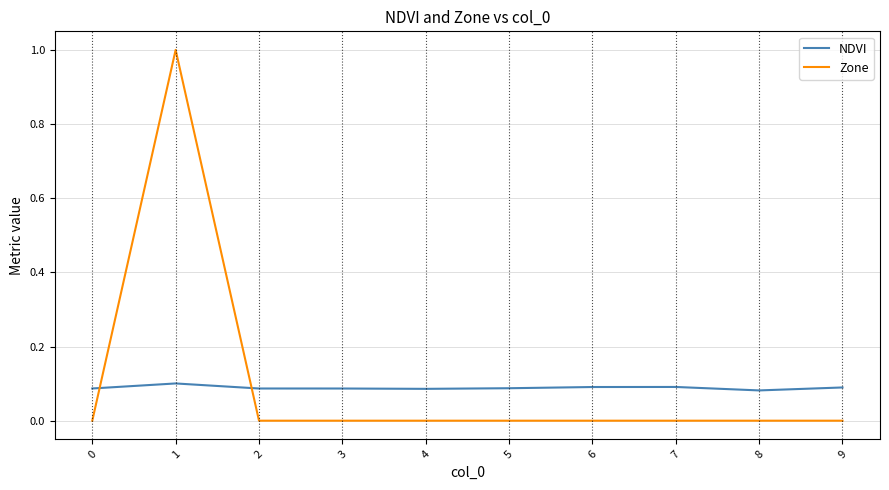

Which series has the largest total across all categories?

Zone